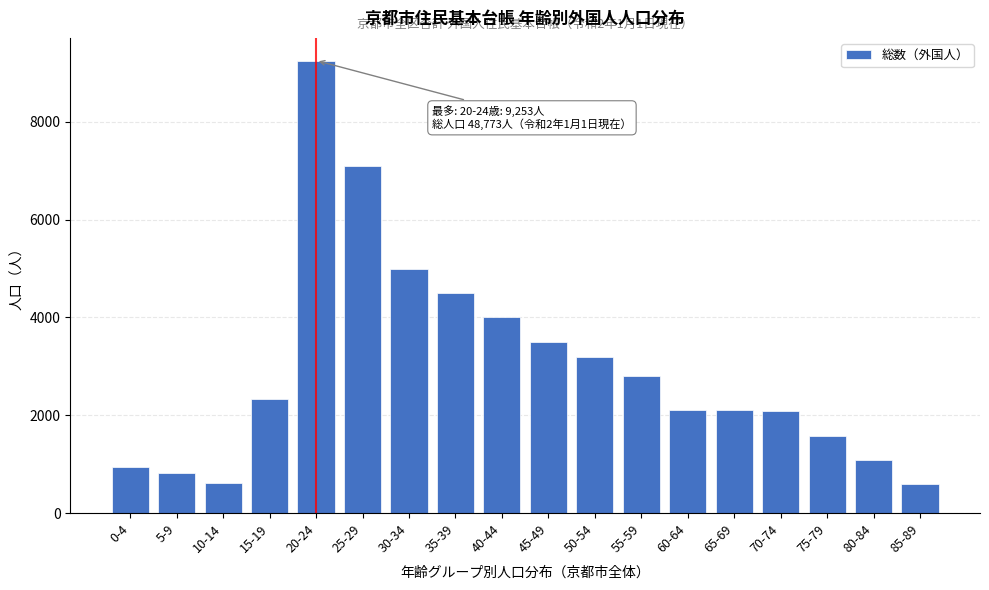

What is the sum of all values?

53620